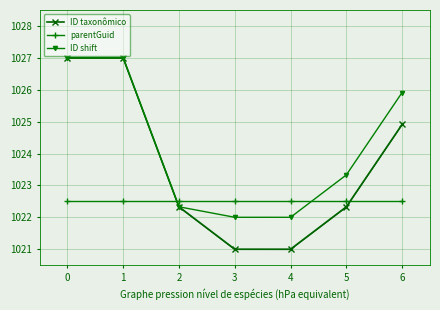

What is the value of the ID shift point at the 3rd from the left?

1022.3